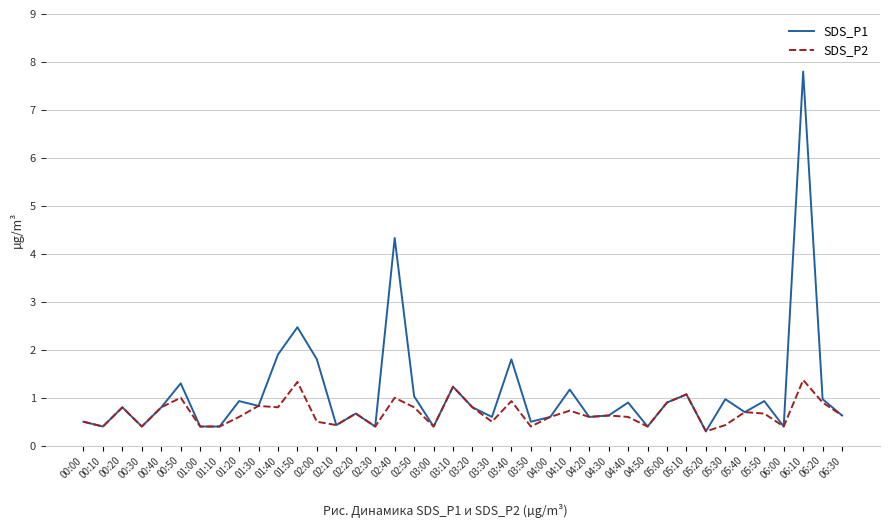

What position from the right is 01:10?

33